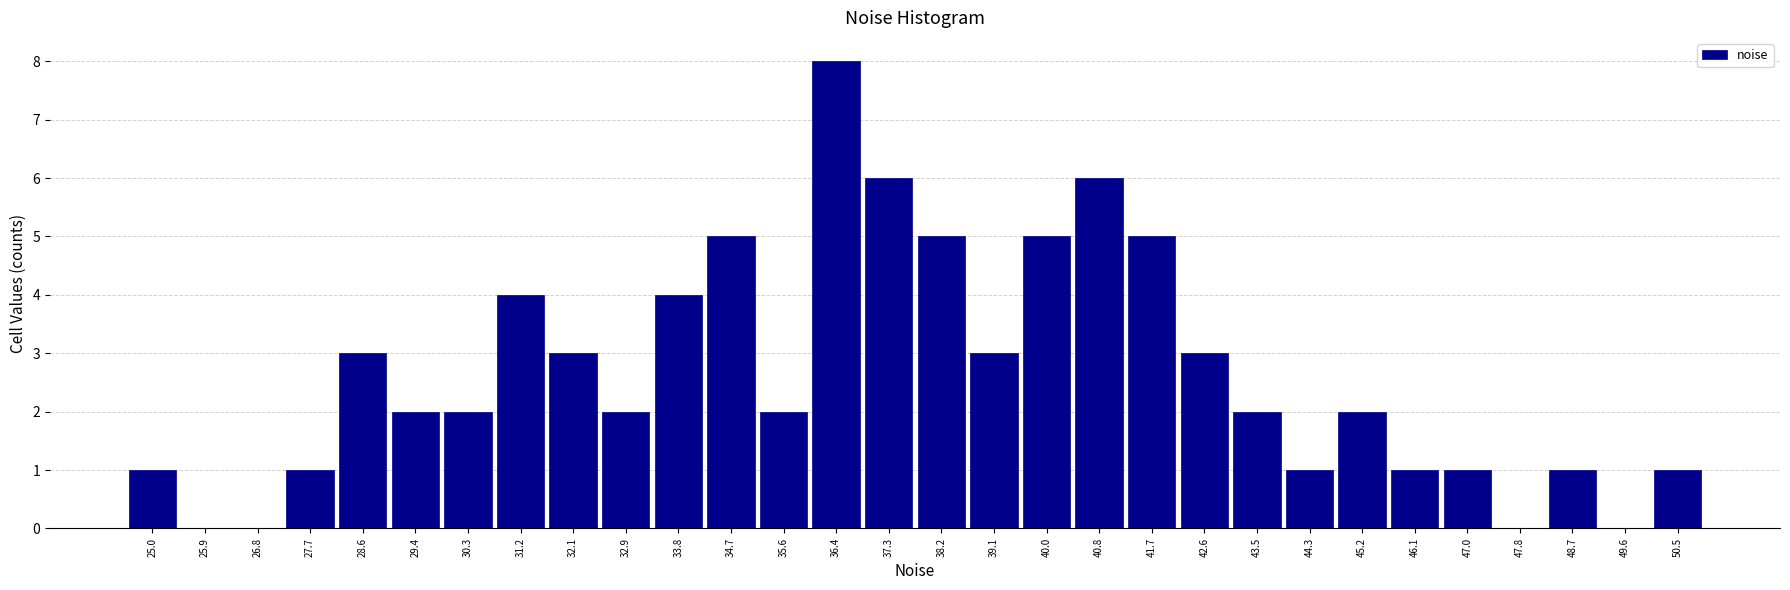

Reading left to right, list every bar in this chart as the range it spans on the x-axis followed by its height. Neither the bar edges nor the heights are printed on the chart, so give them approximately, as read against the axes.

24.6 to 25.5: 1
25.5 to 26.4: 0
26.4 to 27.2: 0
27.2 to 28.1: 1
28.1 to 29.0: 3
29.0 to 29.9: 2
29.9 to 30.7: 2
30.7 to 31.6: 4
31.6 to 32.5: 3
32.5 to 33.4: 2
33.4 to 34.3: 4
34.3 to 35.1: 5
35.1 to 36.0: 2
36.0 to 36.9: 8
36.9 to 37.8: 6
37.8 to 38.6: 5
38.6 to 39.5: 3
39.5 to 40.4: 5
40.4 to 41.3: 6
41.3 to 42.1: 5
42.1 to 43.0: 3
43.0 to 43.9: 2
43.9 to 44.8: 1
44.8 to 45.7: 2
45.7 to 46.5: 1
46.5 to 47.4: 1
47.4 to 48.3: 0
48.3 to 49.2: 1
49.2 to 50.0: 0
50.0 to 50.9: 1